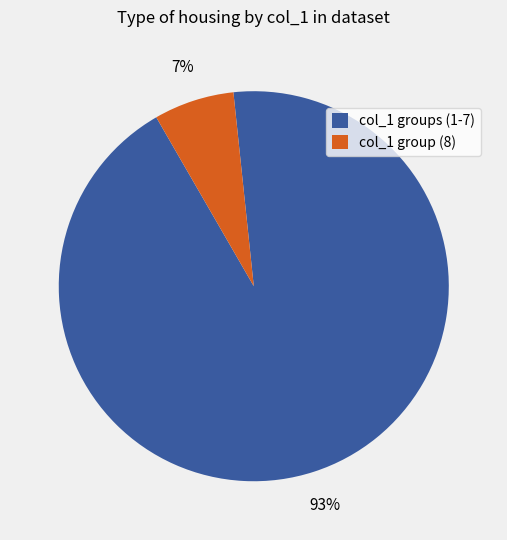

Is the sum of col_1 group (8) and col_1 groups (1-7) greater than half?

Yes